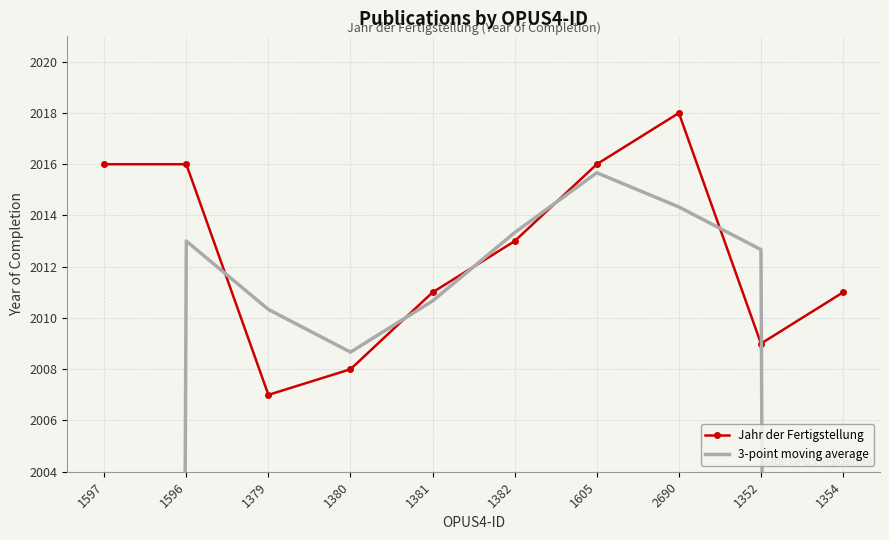

The value of Jahr der Fertigstellung at 1380 is 2827.8. True or false?

False